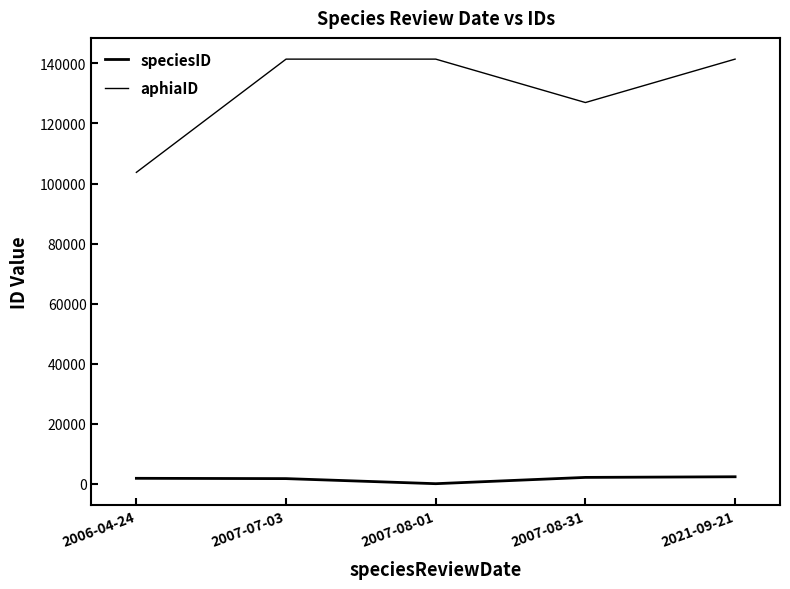

True or false: aphiaID and speciesID intersect in this chart.

False